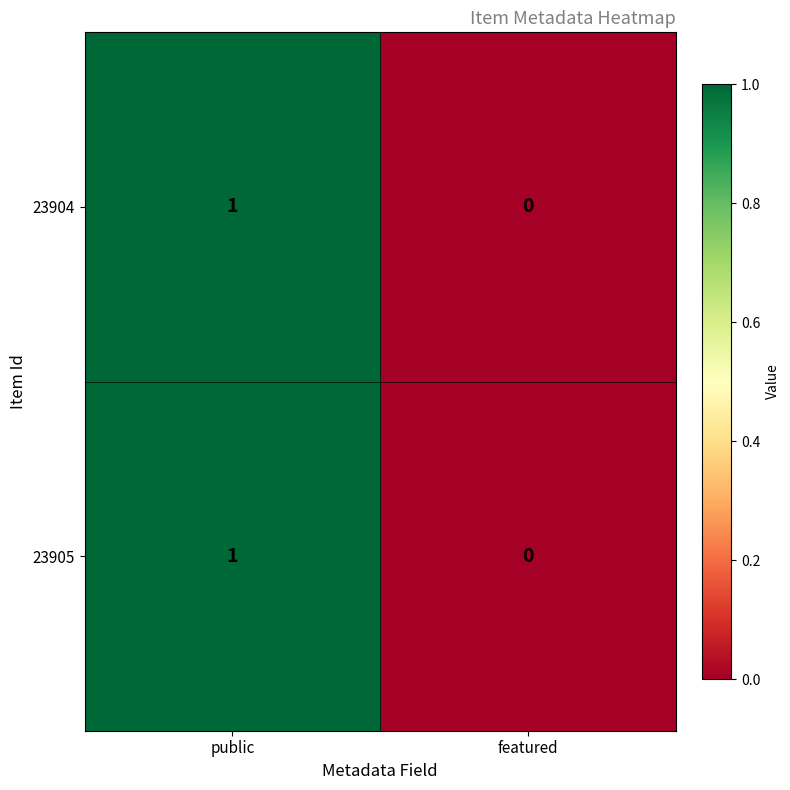

At which label is 23905 closest to 0?

featured